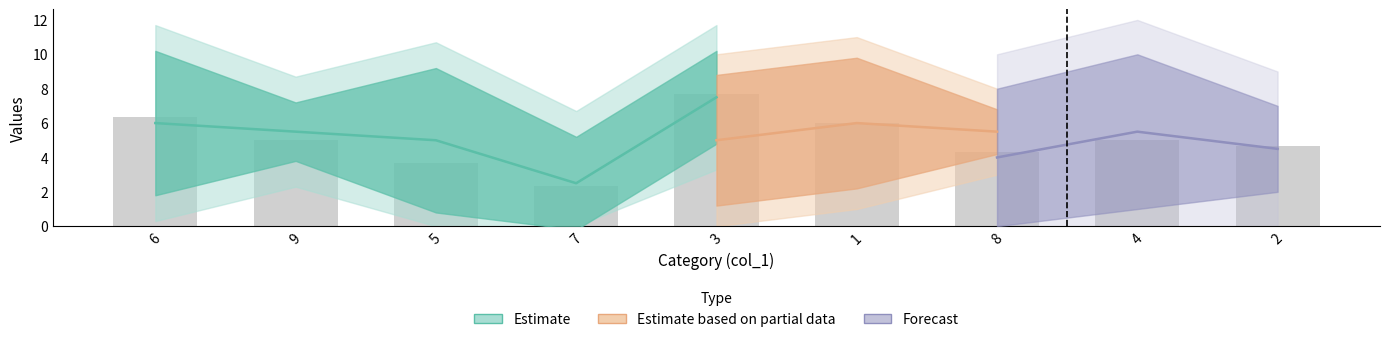

Is it true that col_4 equals 1 at 2?

True